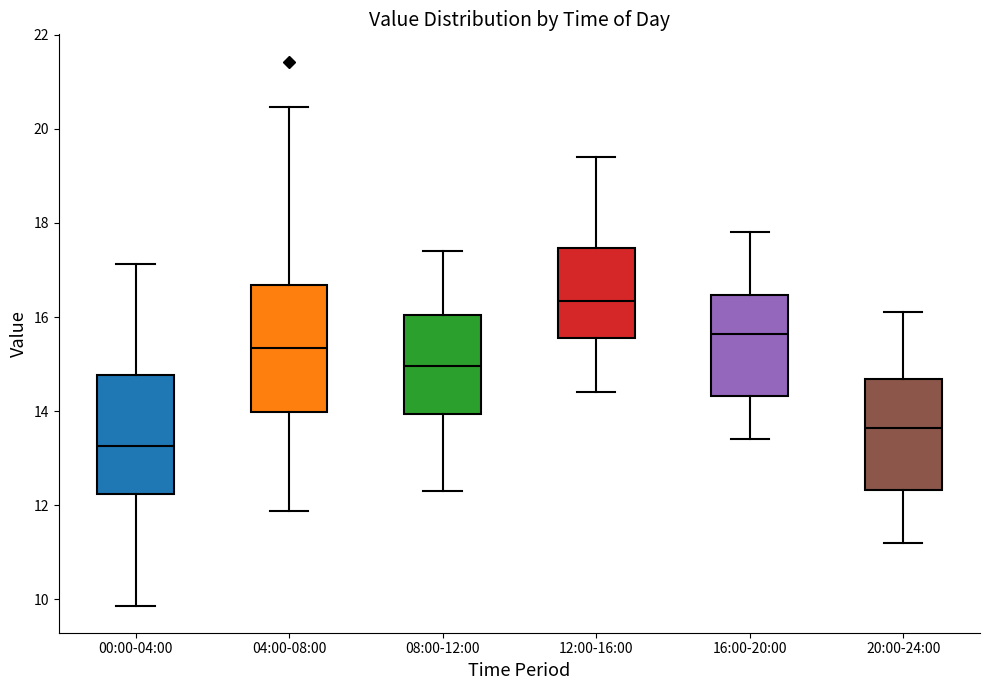

Which box has the lowest median line?

00:00-04:00